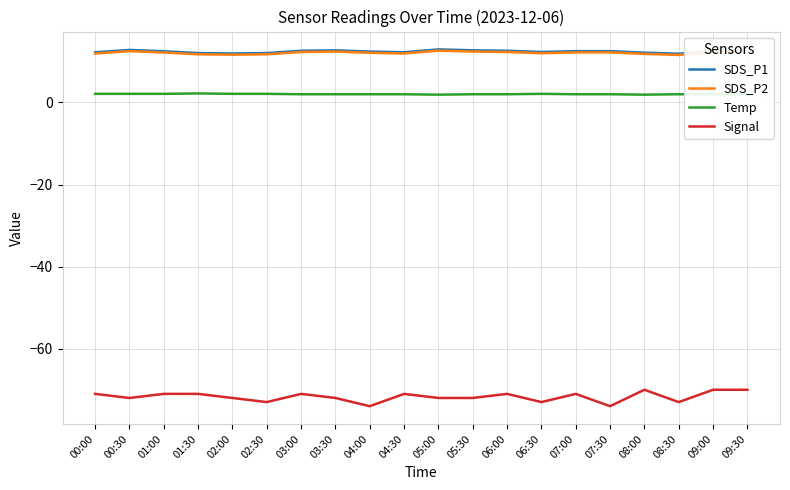

What is the sum of the SDS_P2 values at 05:30 and 08:00?

24.2